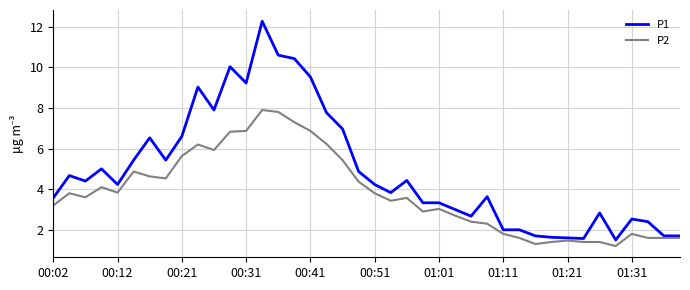

Count the number of categories in the chart.

40